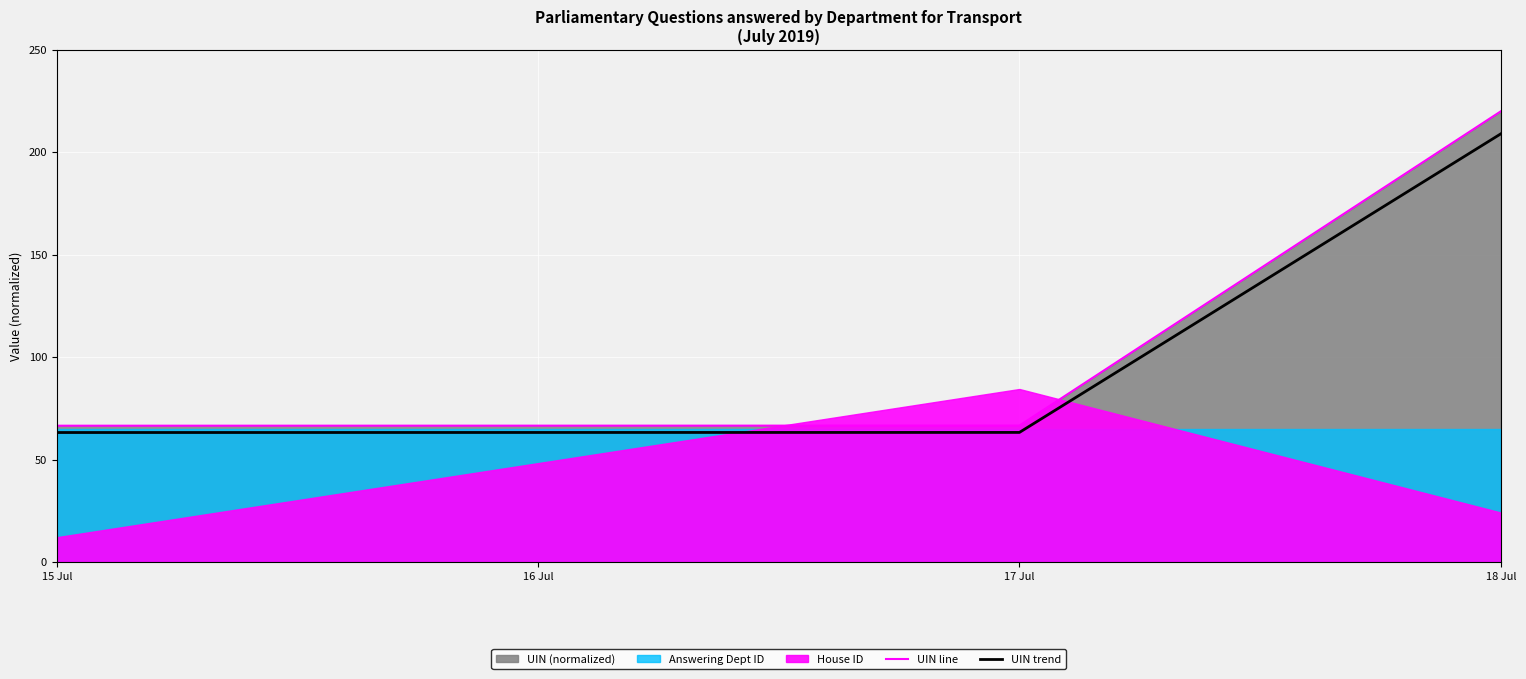

The UIN trend series shows 209.0 at 18 Jul. True or false?

True